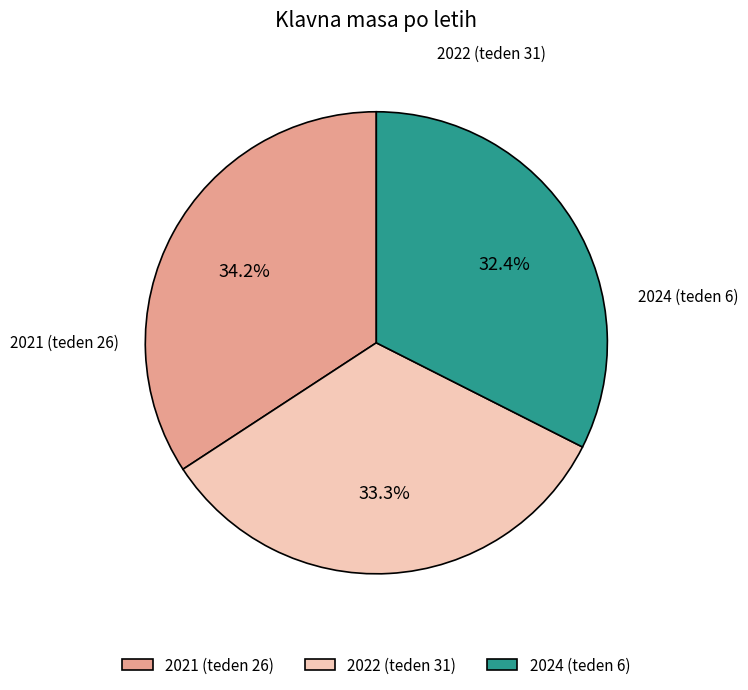

Is it true that 2021 (teden 26) is 34% of the pie?

True